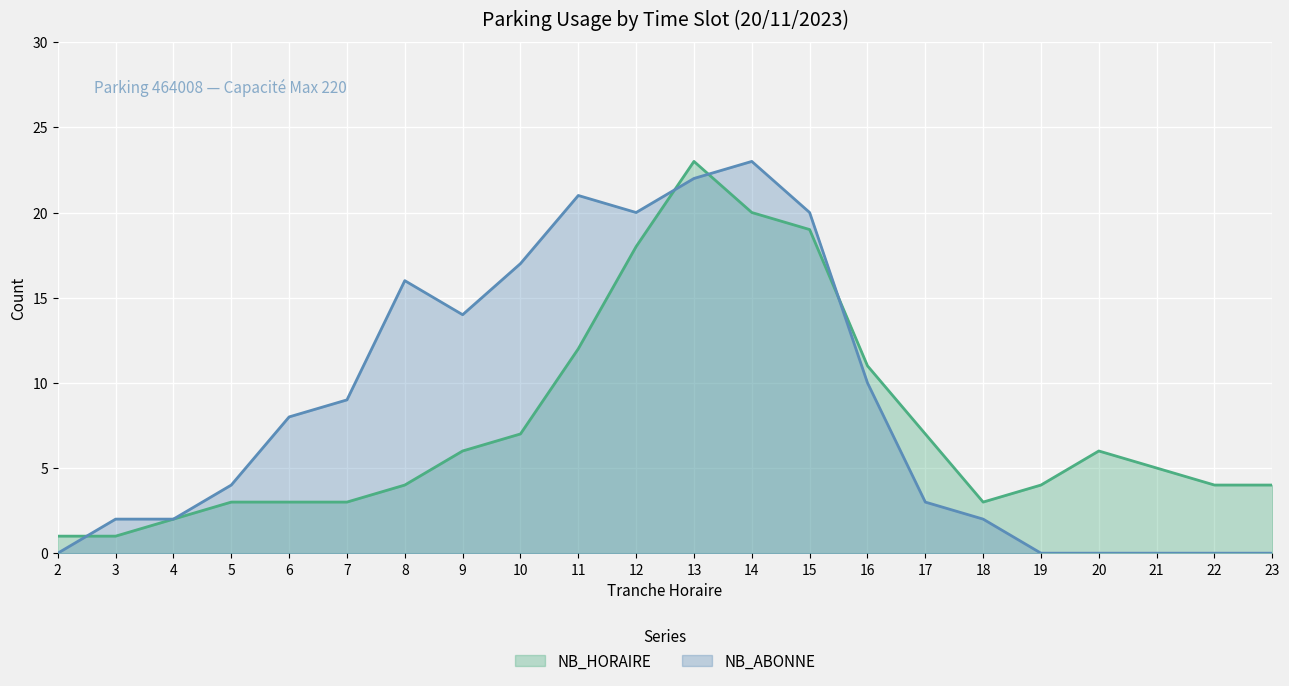

Which series has the largest range (max minus min)?

NB_ABONNE